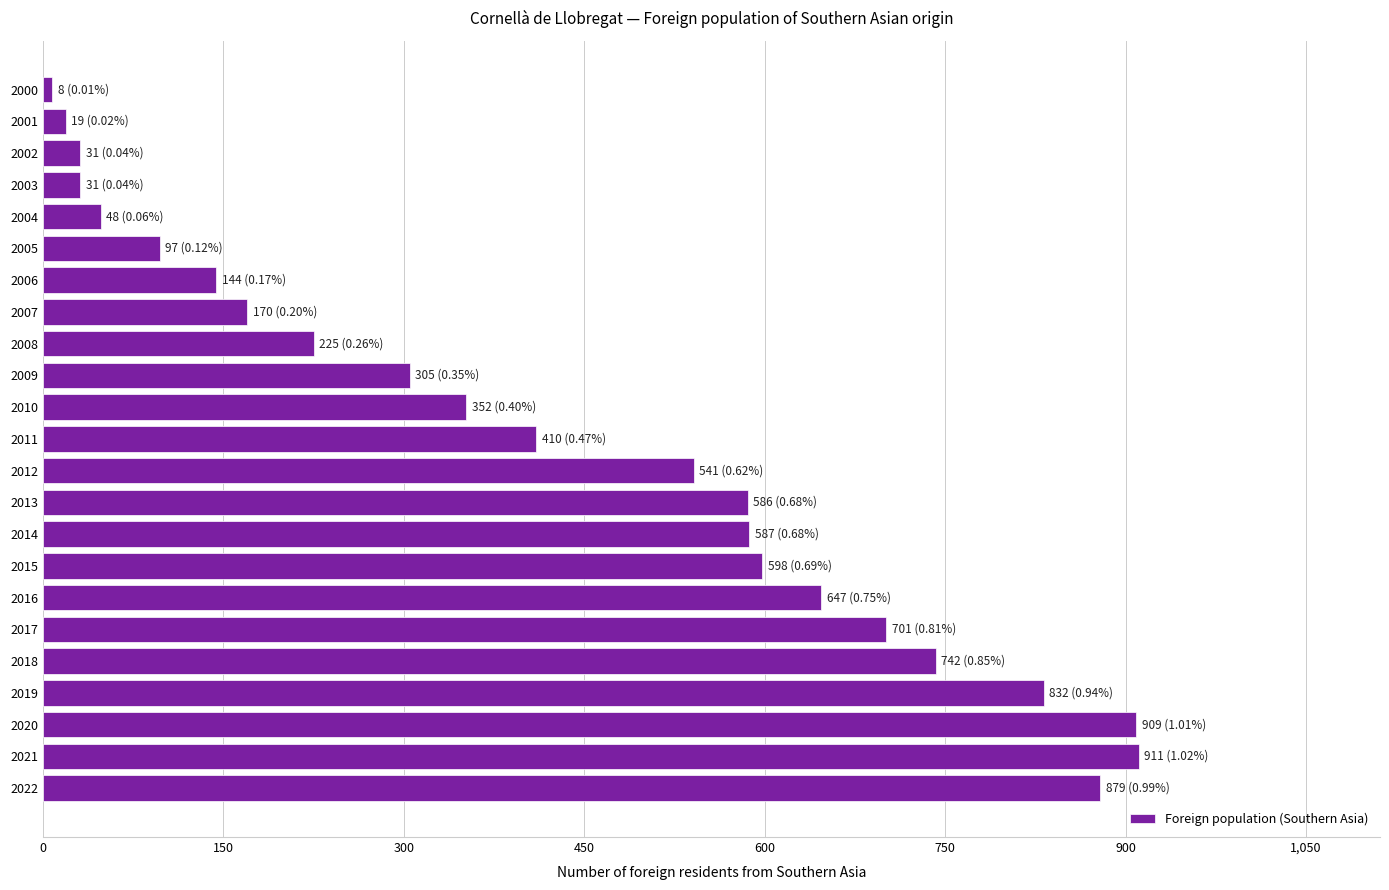

What is the change in value from 2009 to 2002?

-274